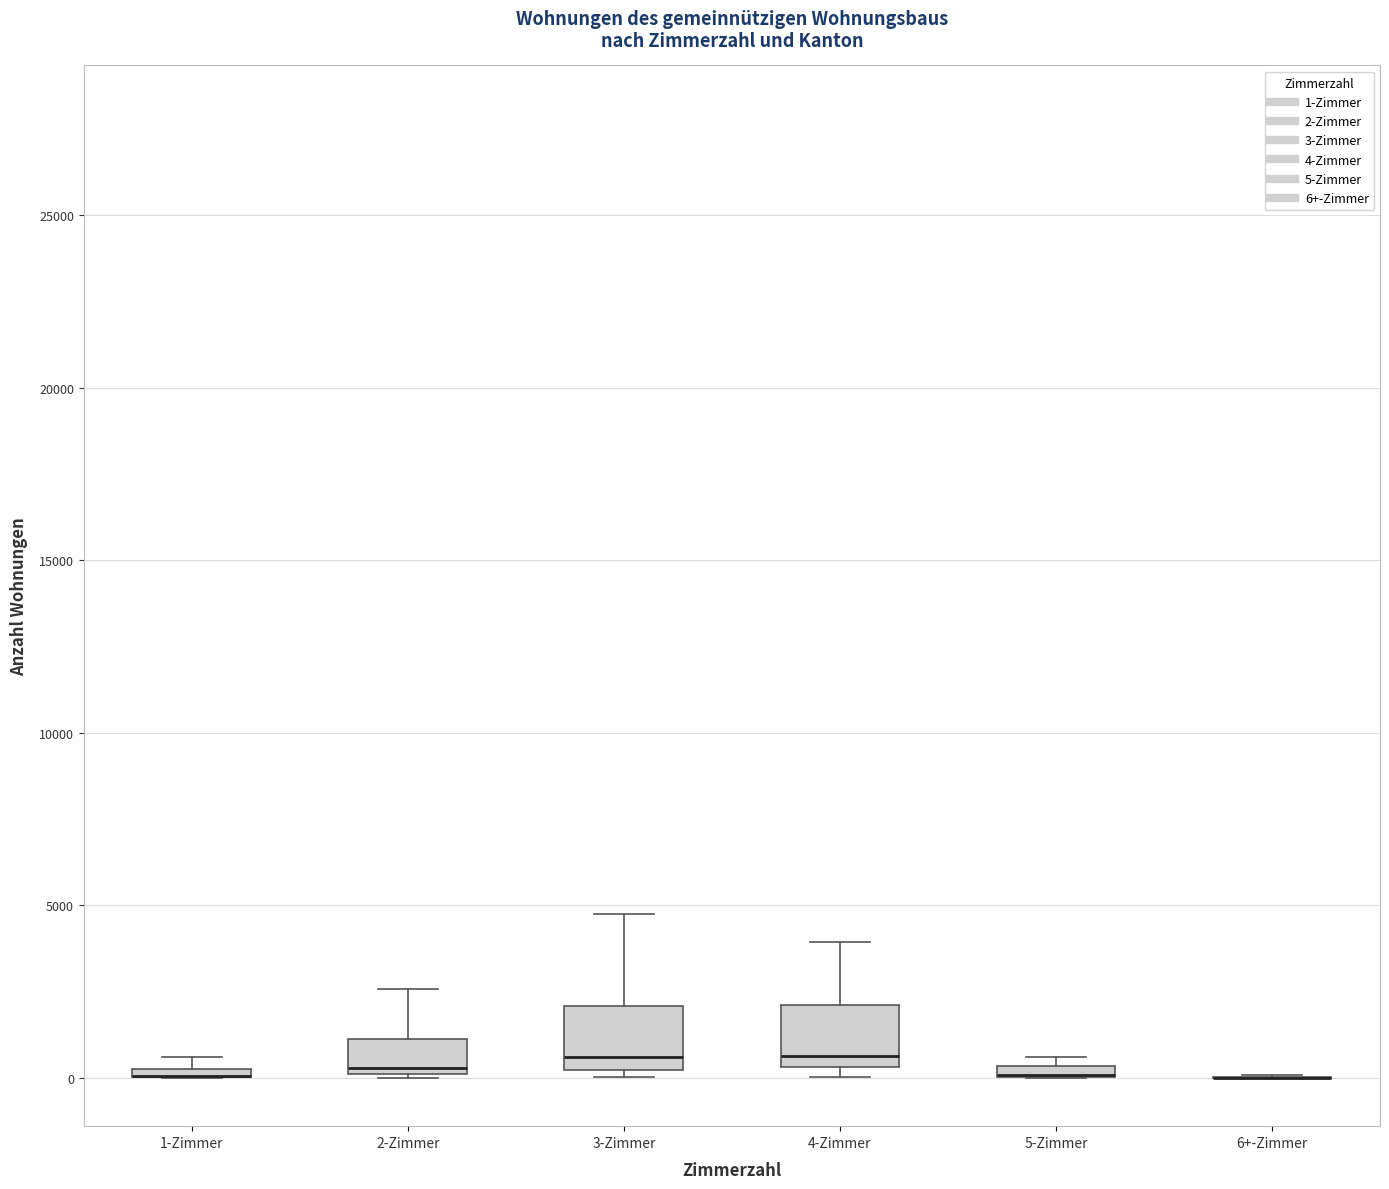

Where is the upper edge of the box for 5-Zimmer on the y-axis? The values are not printed on the chart, so give them approximately, as read against the axis.

500